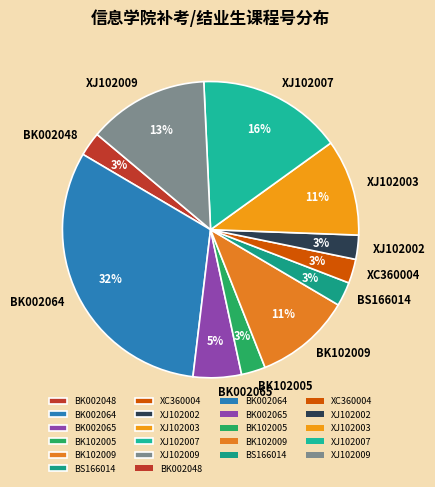

Is BK002064 the majority of the pie?

No